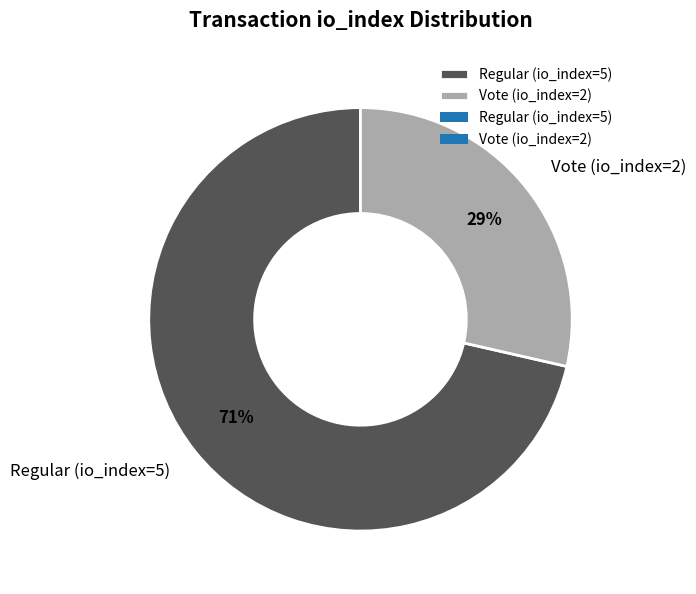

How many segments does this pie chart have?

2